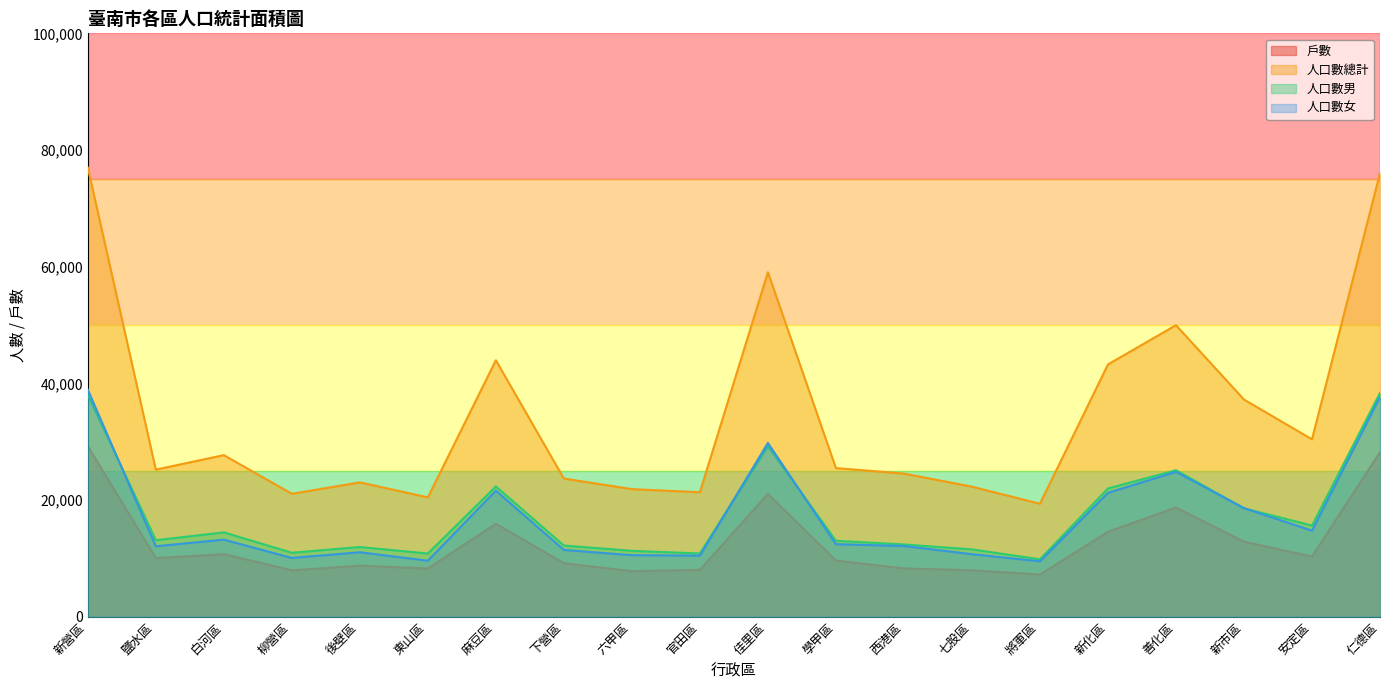

How many values in the 人口數男 series are below 13136?

10